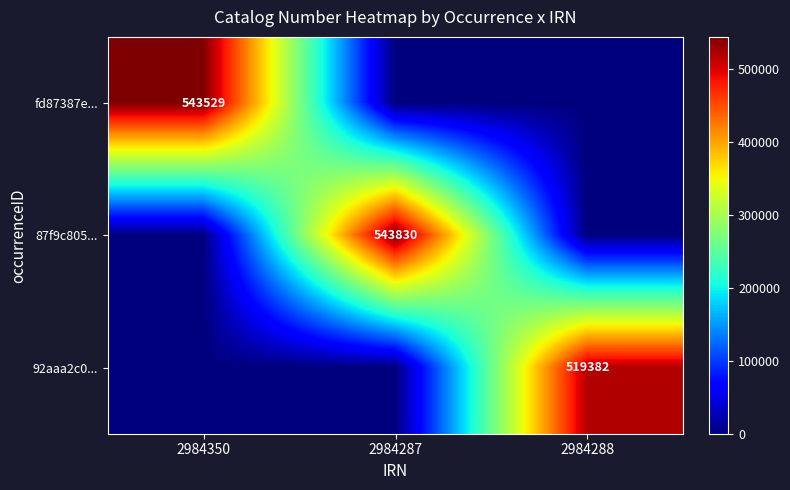

Is the value of fd87387e... at 2984350 greater than the value of 92aaa2c0... at 2984288?

Yes